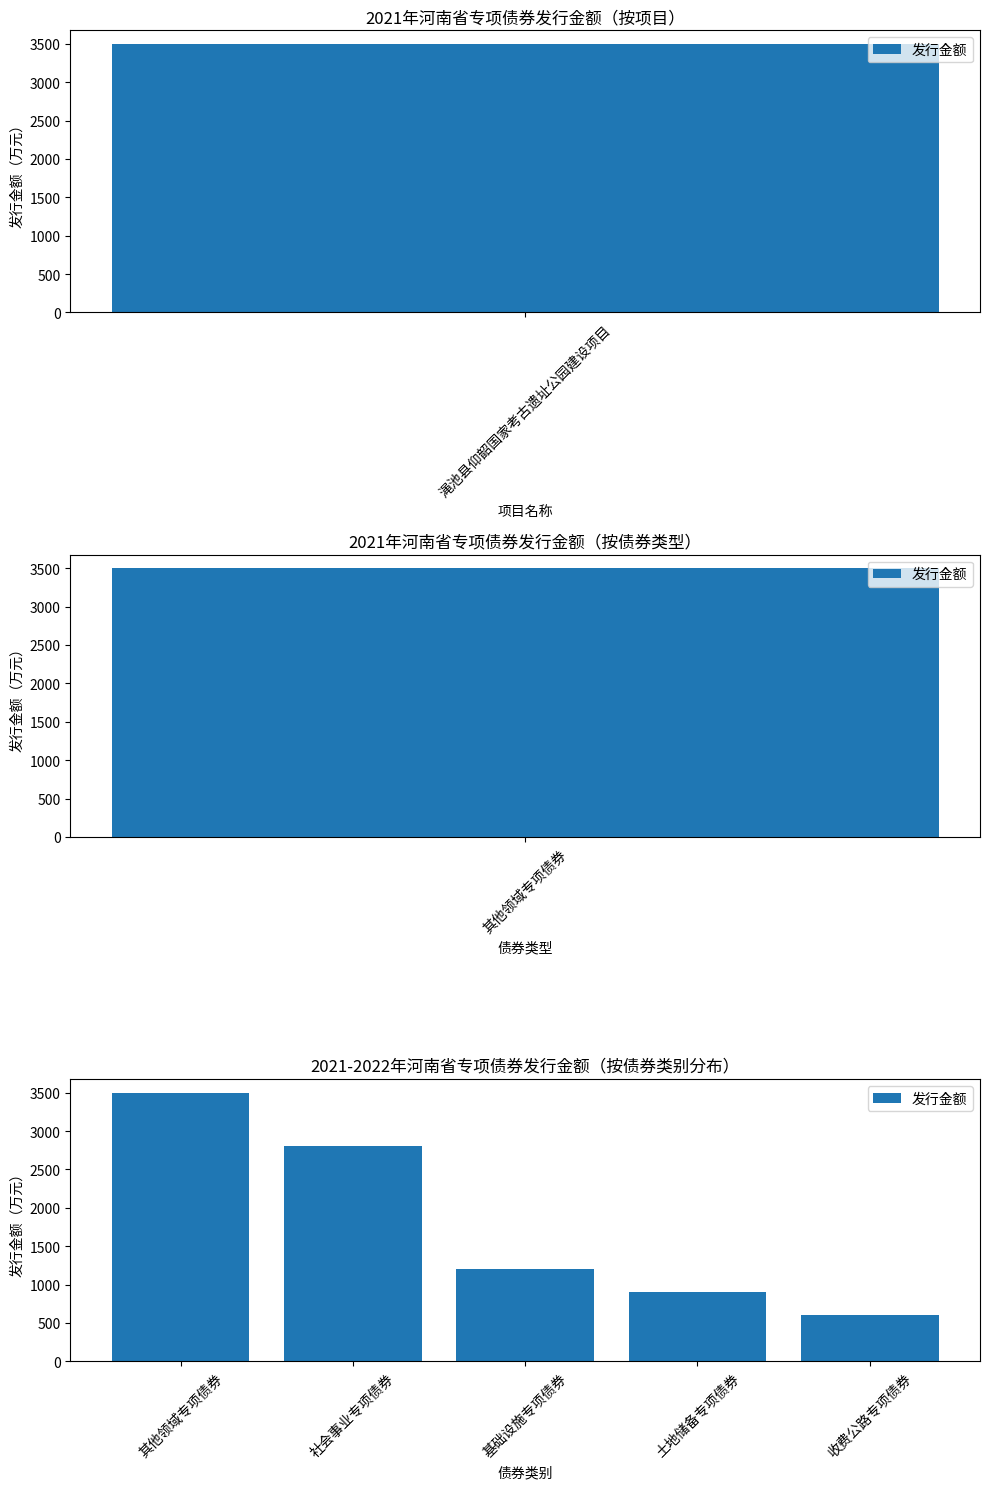

What is the difference between the values at 基础设施专项债券 and 收费公路专项债券?

600